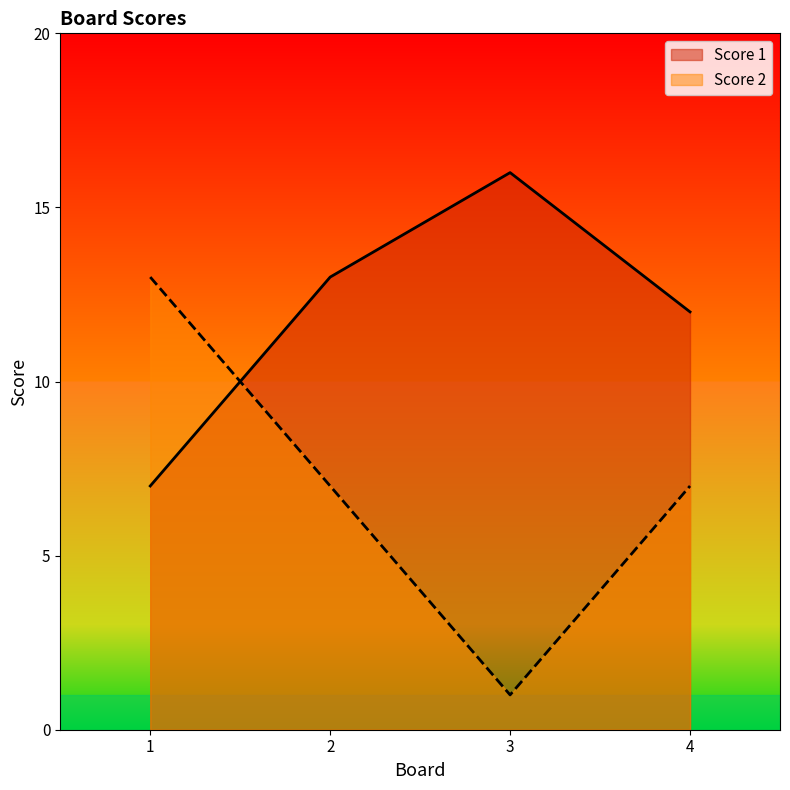

What is the total value across all series at 4?

19